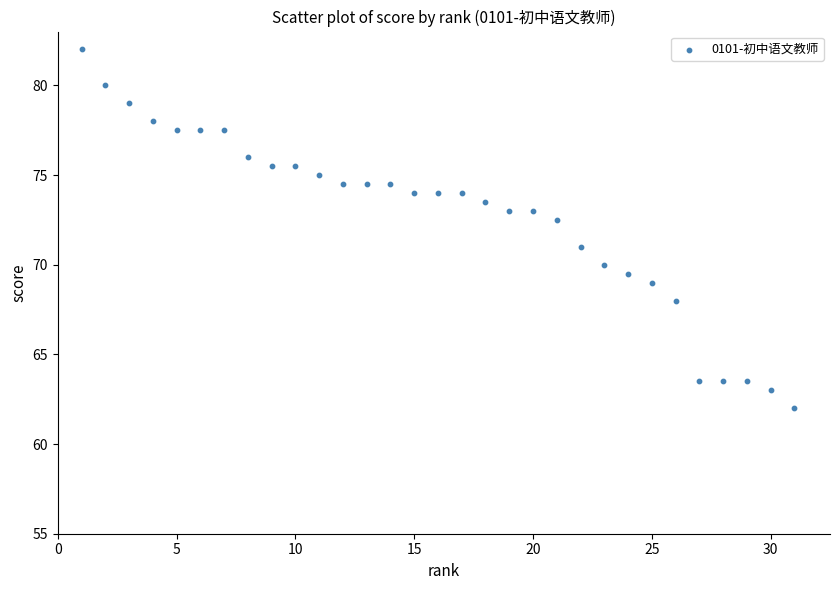

What is the range of X values (max minus min)?

30.0